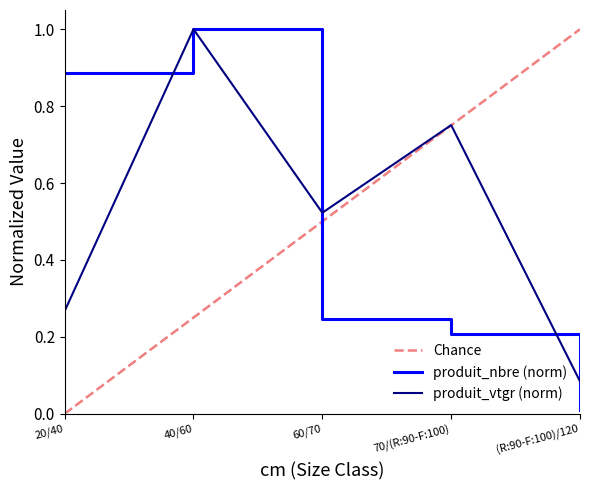

What is the difference between the highest and lowest values at 60/70?

0.3